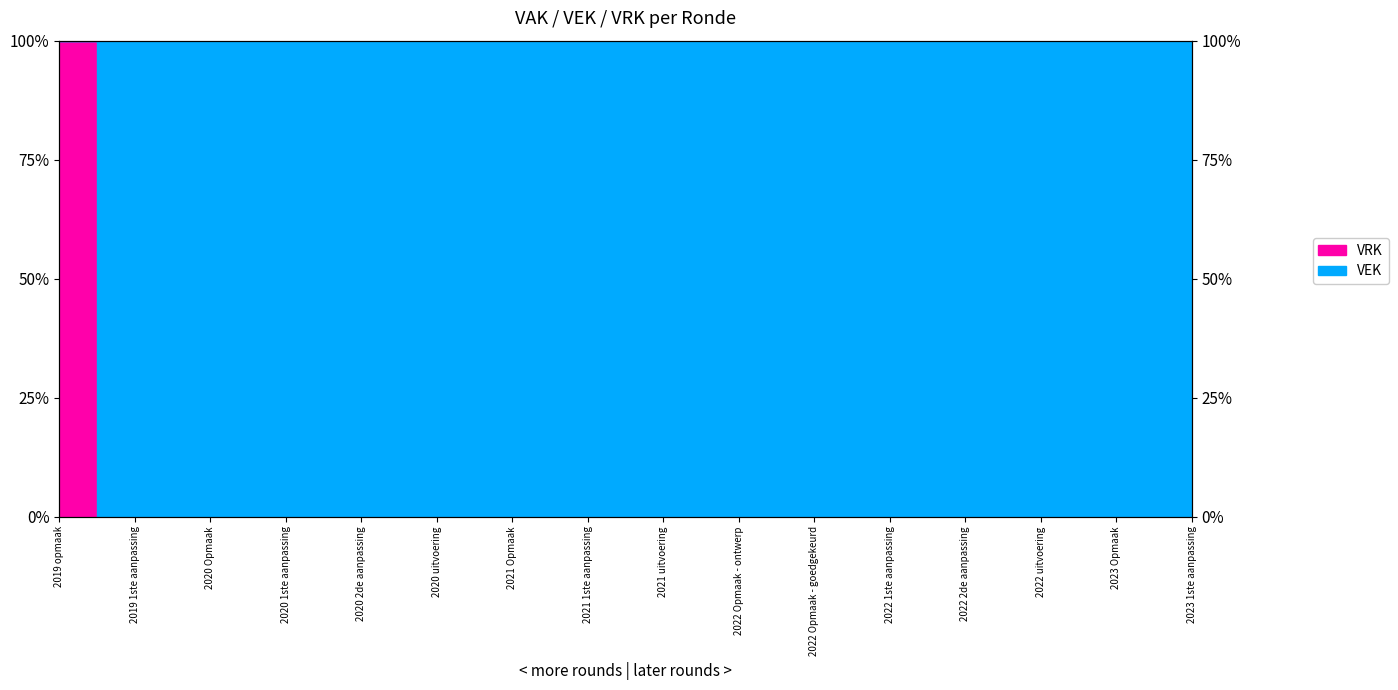

At which label is VEK closest to 100?

2019 opmaak